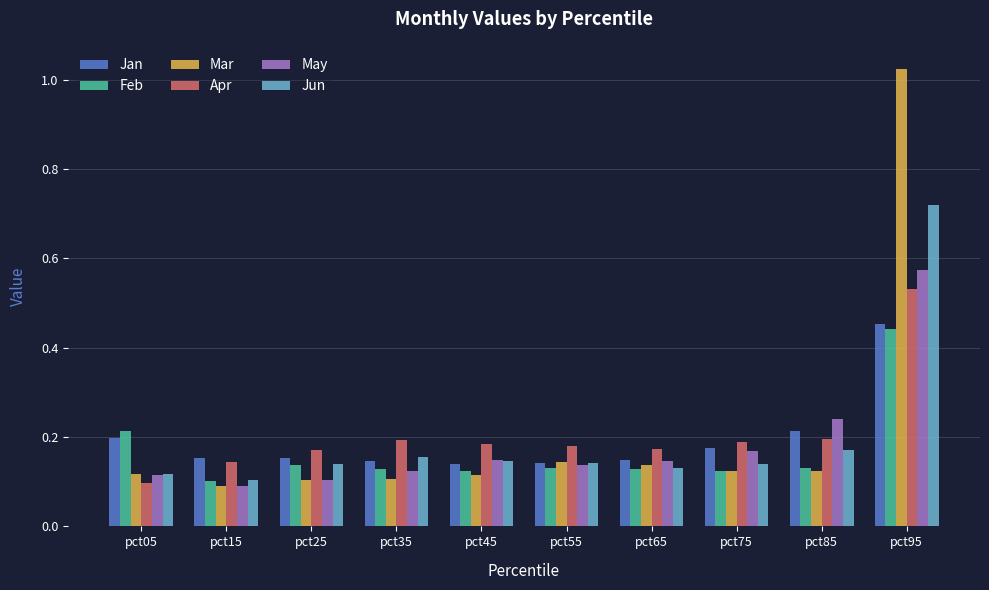

Is the value of Jan at pct25 greater than the value of Jun at pct05?

Yes